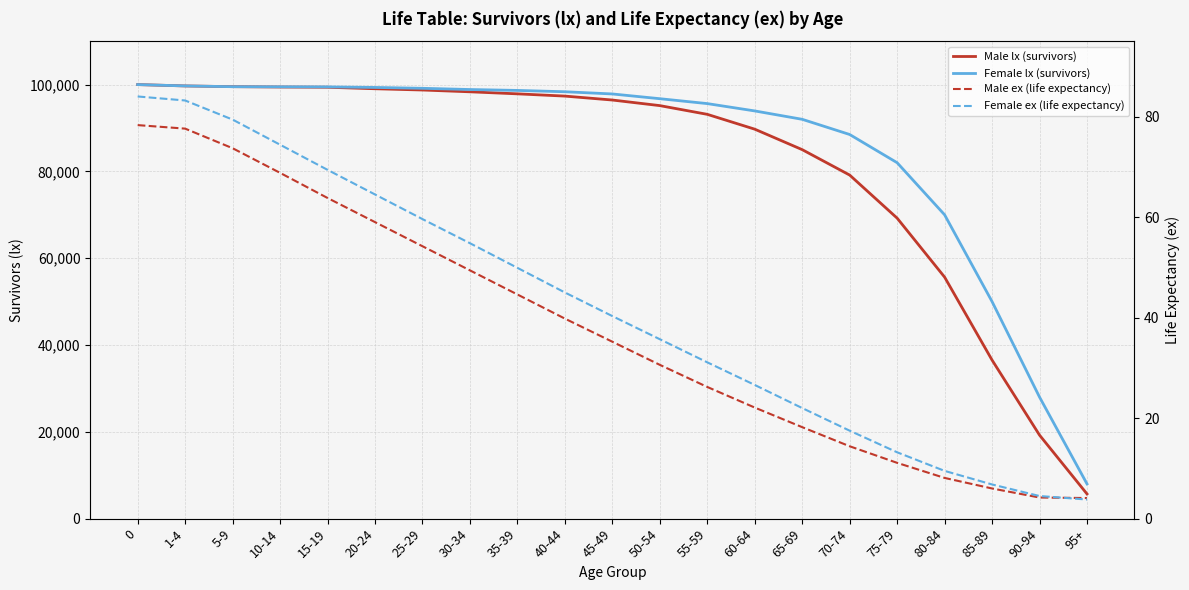

What is the difference between the Female lx (survivors) values at 70-74 and 50-54?

8248.0